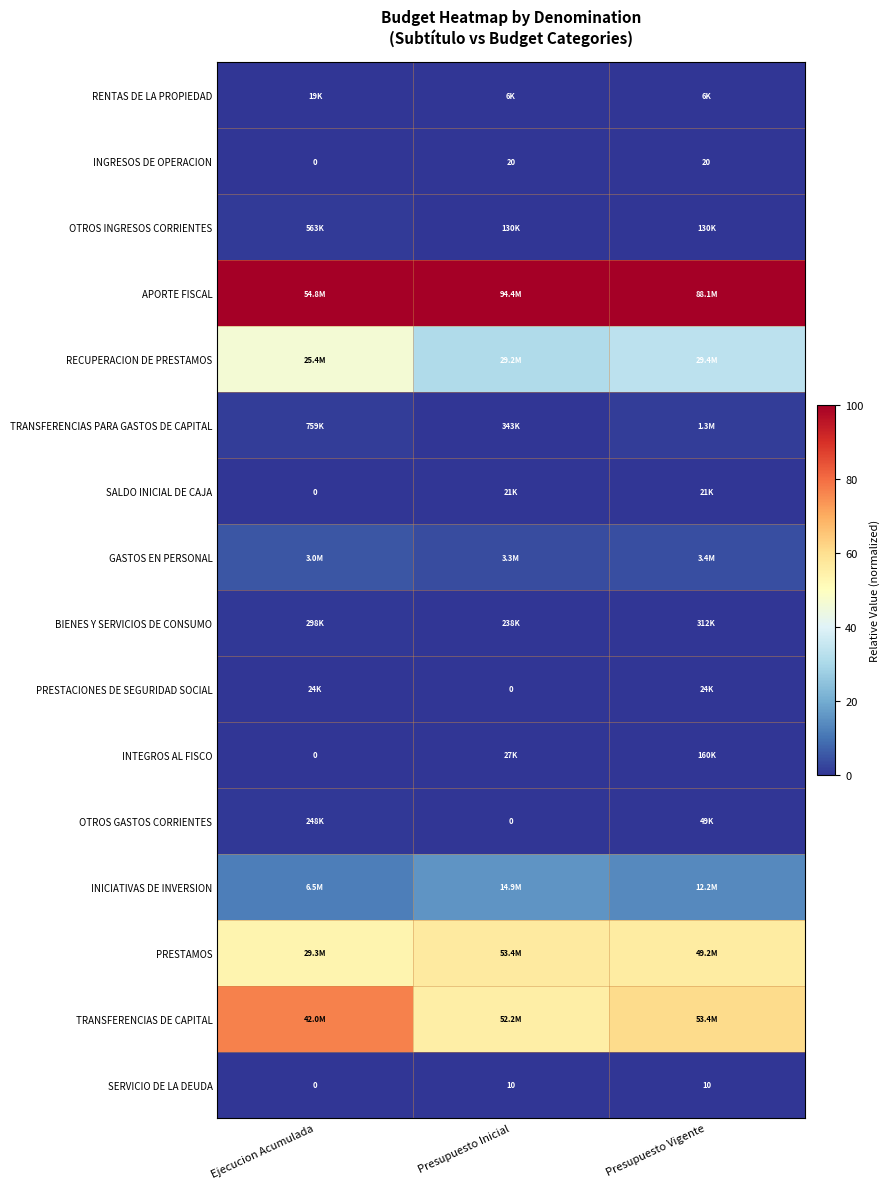

Rank the series by their maximum value, from highest to lowest.

APORTE FISCAL, TRANSFERENCIAS DE CAPITAL, PRESTAMOS, RECUPERACION DE PRESTAMOS, INICIATIVAS DE INVERSION, GASTOS EN PERSONAL, TRANSFERENCIAS PARA GASTOS DE CAPITAL, OTROS INGRESOS CORRIENTES, BIENES Y SERVICIOS DE CONSUMO, OTROS GASTOS CORRIENTES, INTEGROS AL FISCO, PRESTACIONES DE SEGURIDAD SOCIAL, RENTAS DE LA PROPIEDAD, SALDO INICIAL DE CAJA, INGRESOS DE OPERACION, SERVICIO DE LA DEUDA